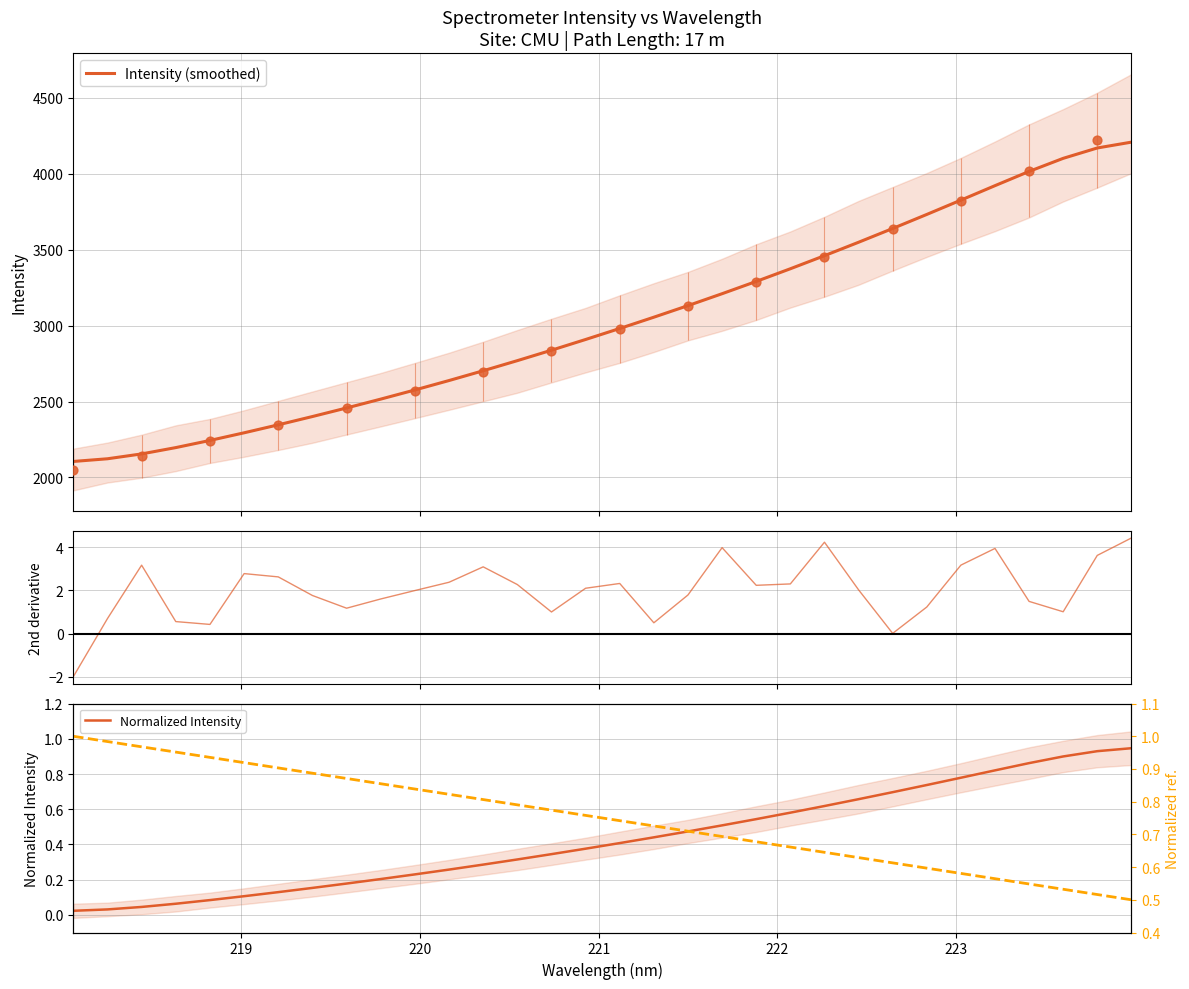

At how many categories does at least one series exceed 1573?

32